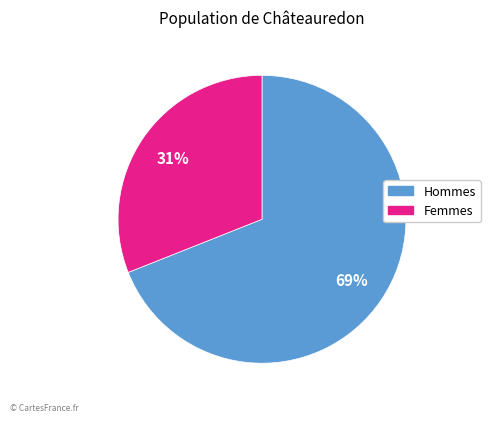

To the nearest percent, what is the average slice percentage?

50%